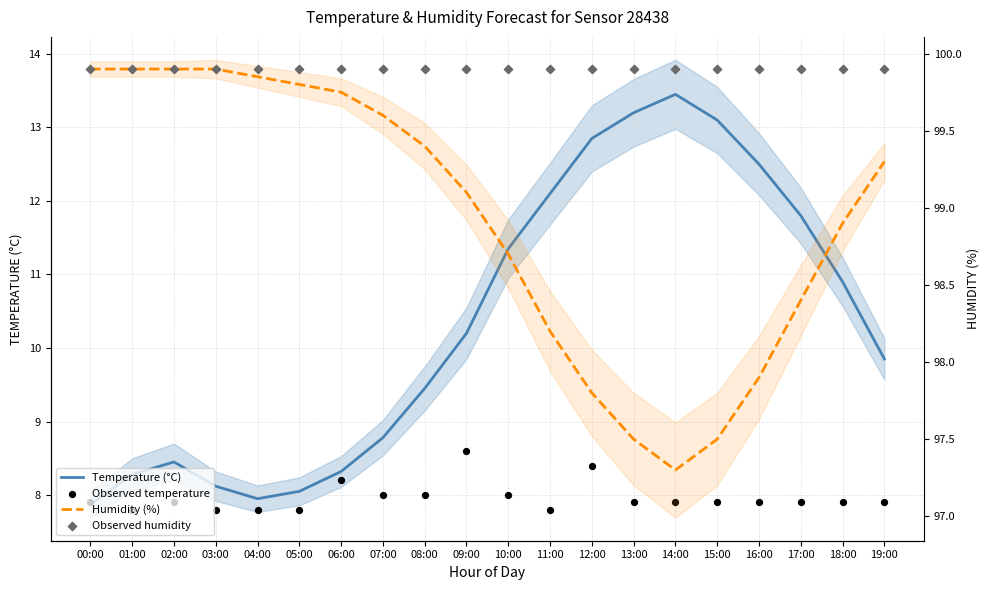

Which series has the widest spread of Y values?

Temperature (°C)